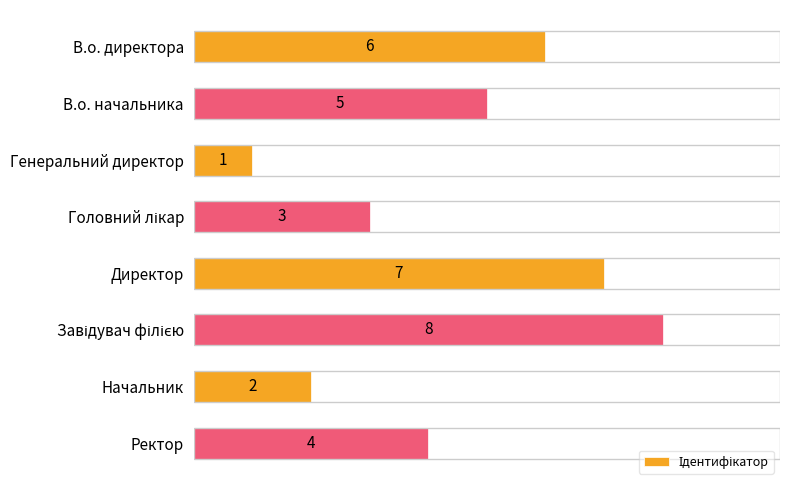

True or false: the data shows 11 at Директор.

False